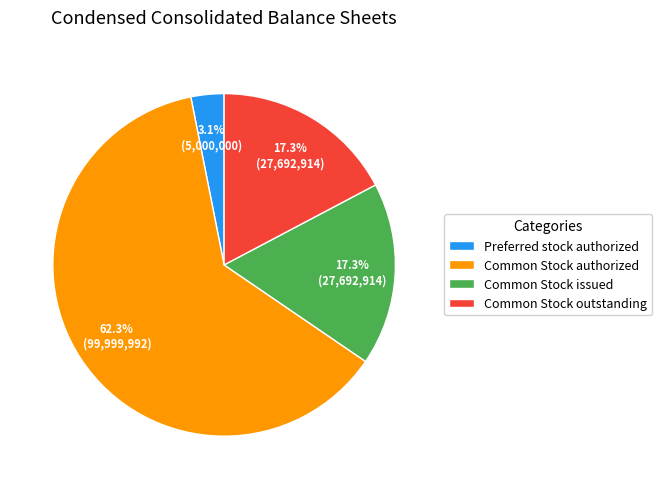

To the nearest percent, what percentage of the pie is Common Stock issued?

17%